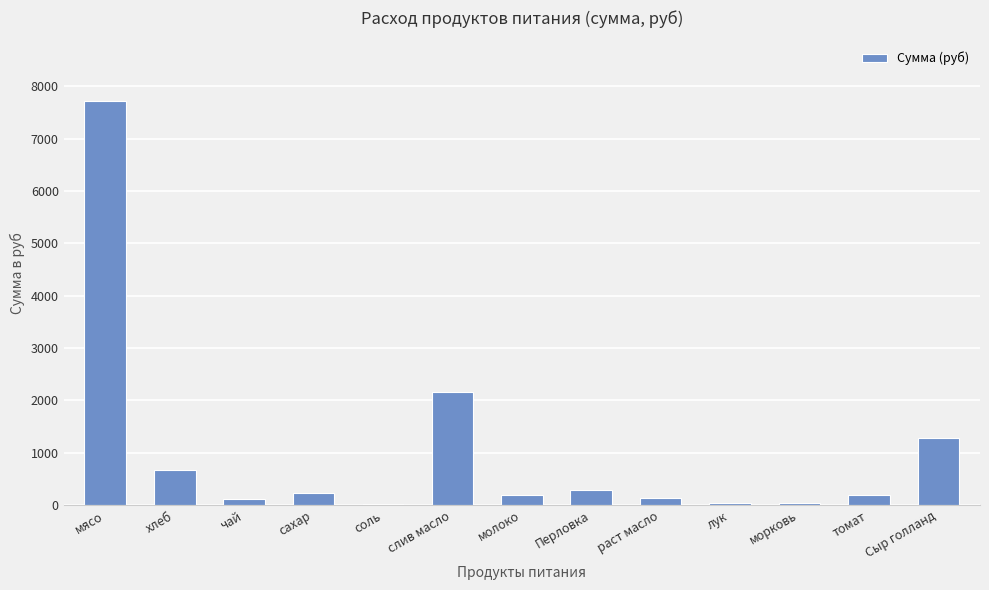

What is the approximate value at раст масло?

140.9